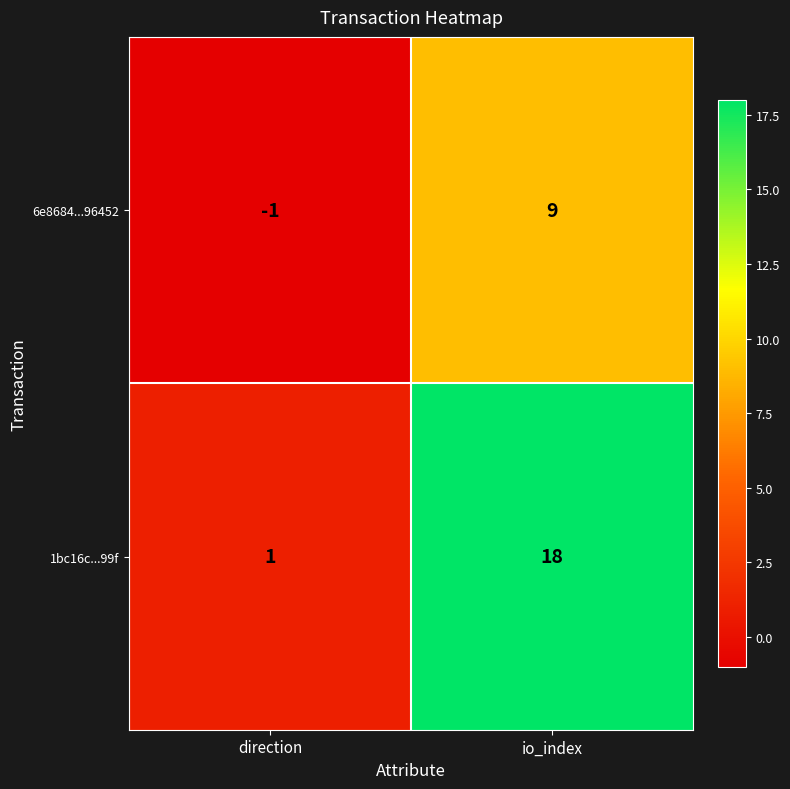

What is the average value of the 6e8684...96452 series?

4